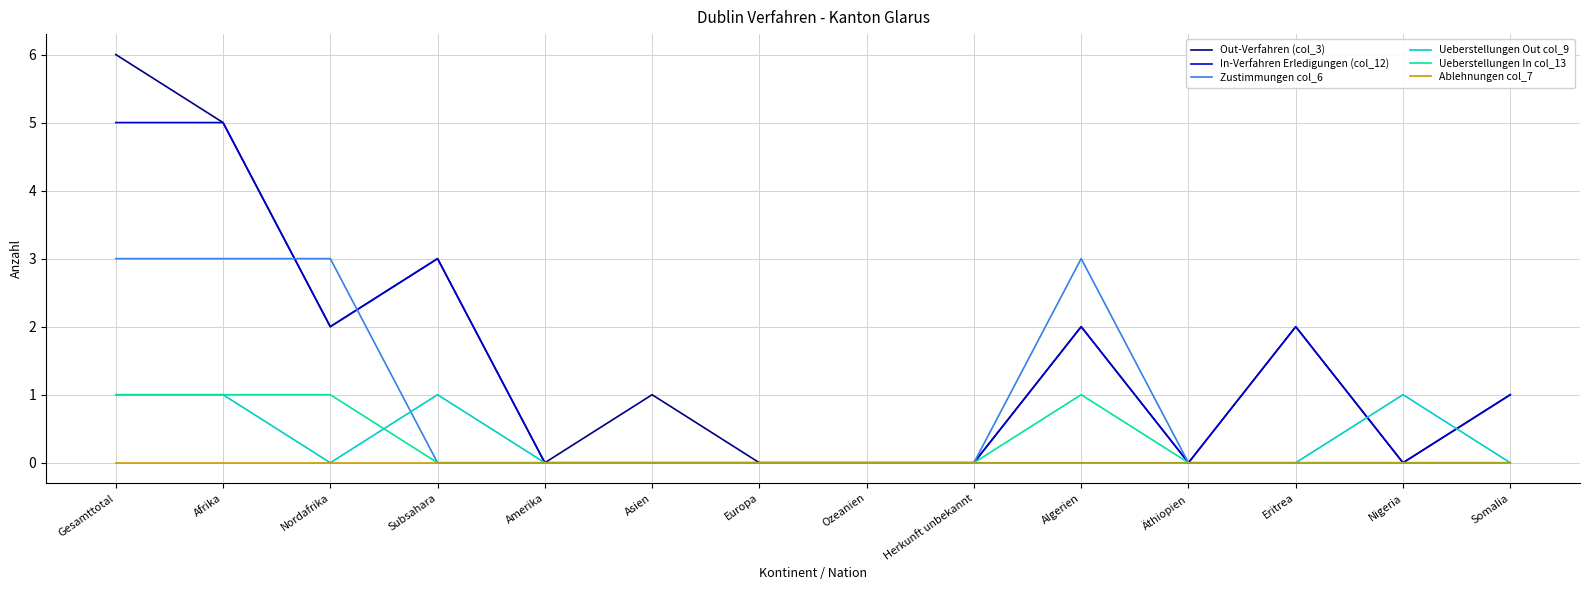

What is the maximum value shown in the chart?

6